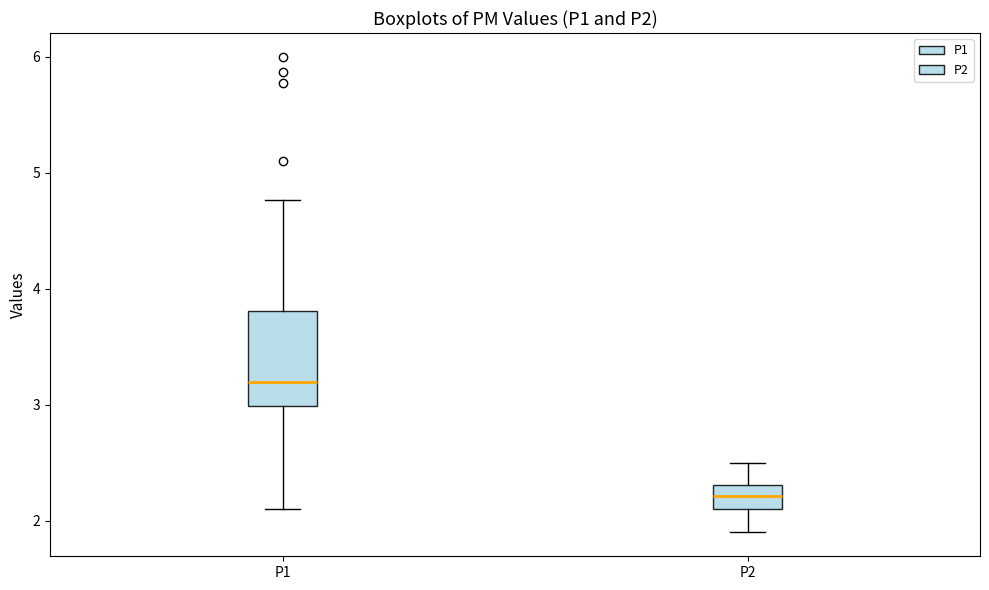

Comparing the boxes themselves (not the whiskers), which one is the tallest?

P1